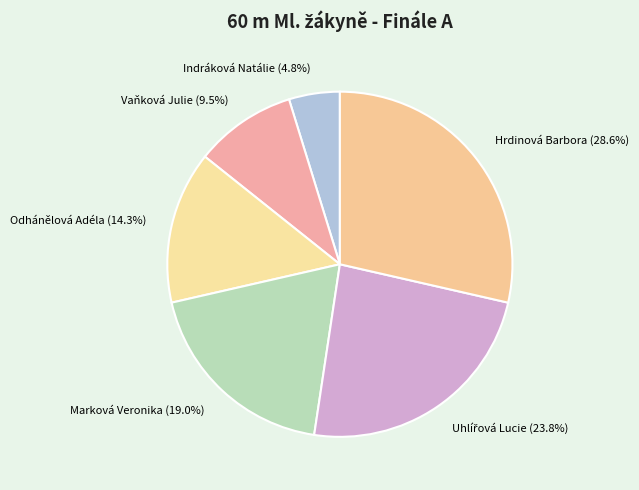

Which has a higher value, Odhánělová Adéla (14.3%) or Marková Veronika (19.0%)?

Marková Veronika (19.0%)